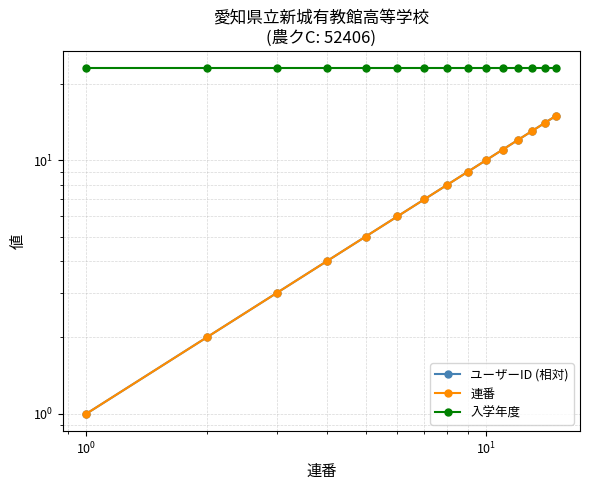

Which series has the largest total across all categories?

入学年度